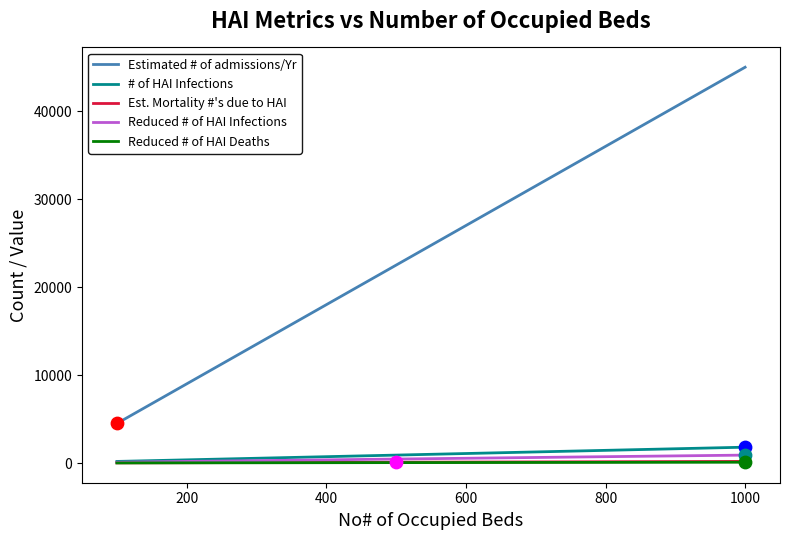

Which series has the largest total across all categories?

Estimated # of admissions/Yr